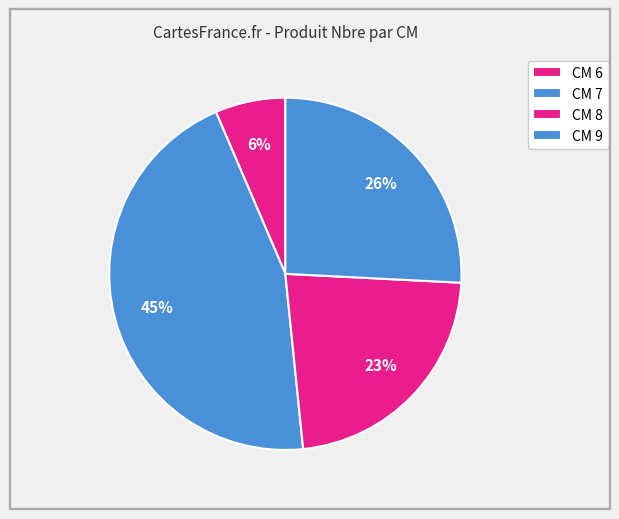

Which slice is the smallest?

6